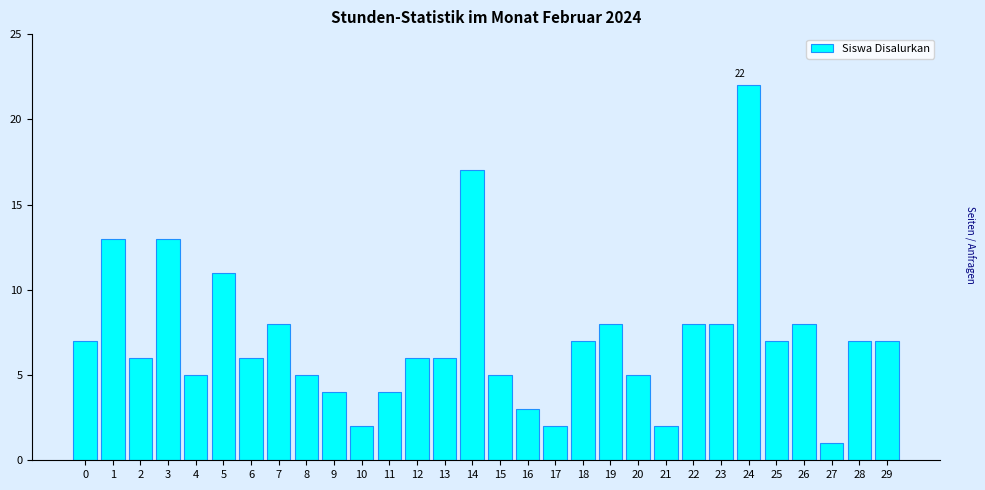

Reading left to right, list all the values displayed in this chart.

7	13	6	13	5	11	6	8	5	4	2	4	6	6	17	5	3	2	7	8	5	2	8	8	22	7	8	1	7	7